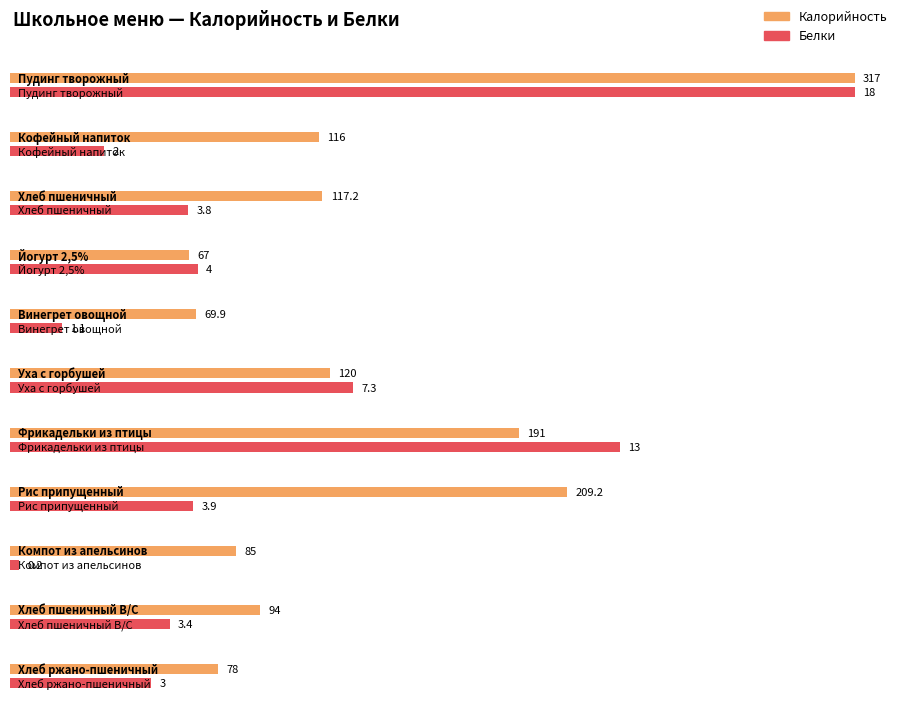

What position from the right is Фрикадельки из птицы?

5